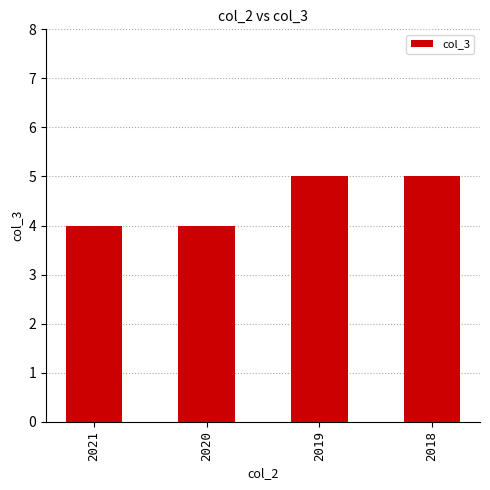

What is the value of the 2nd bar from the left?

4